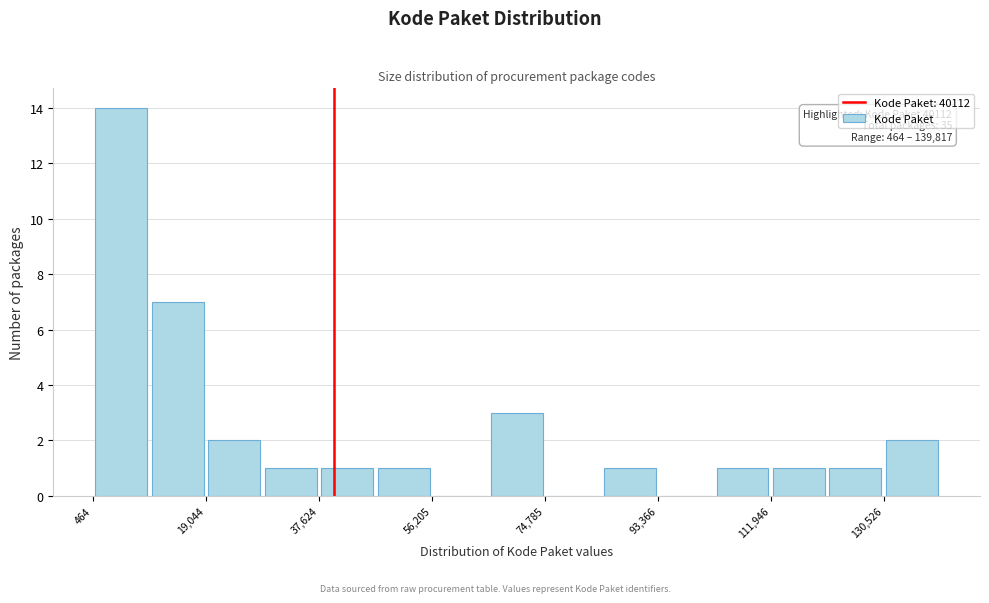

Which range on the x-axis has the tallest bar?

0 to 10000